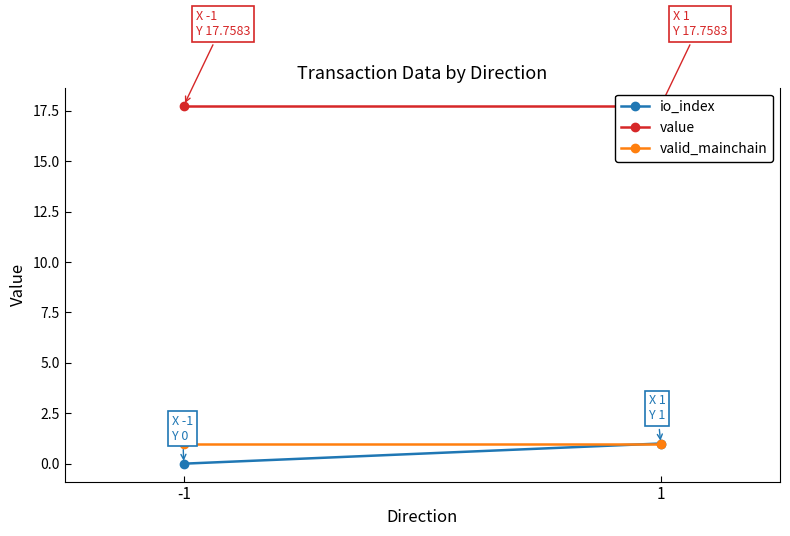

Which series changed the most between -1 and 1?

io_index